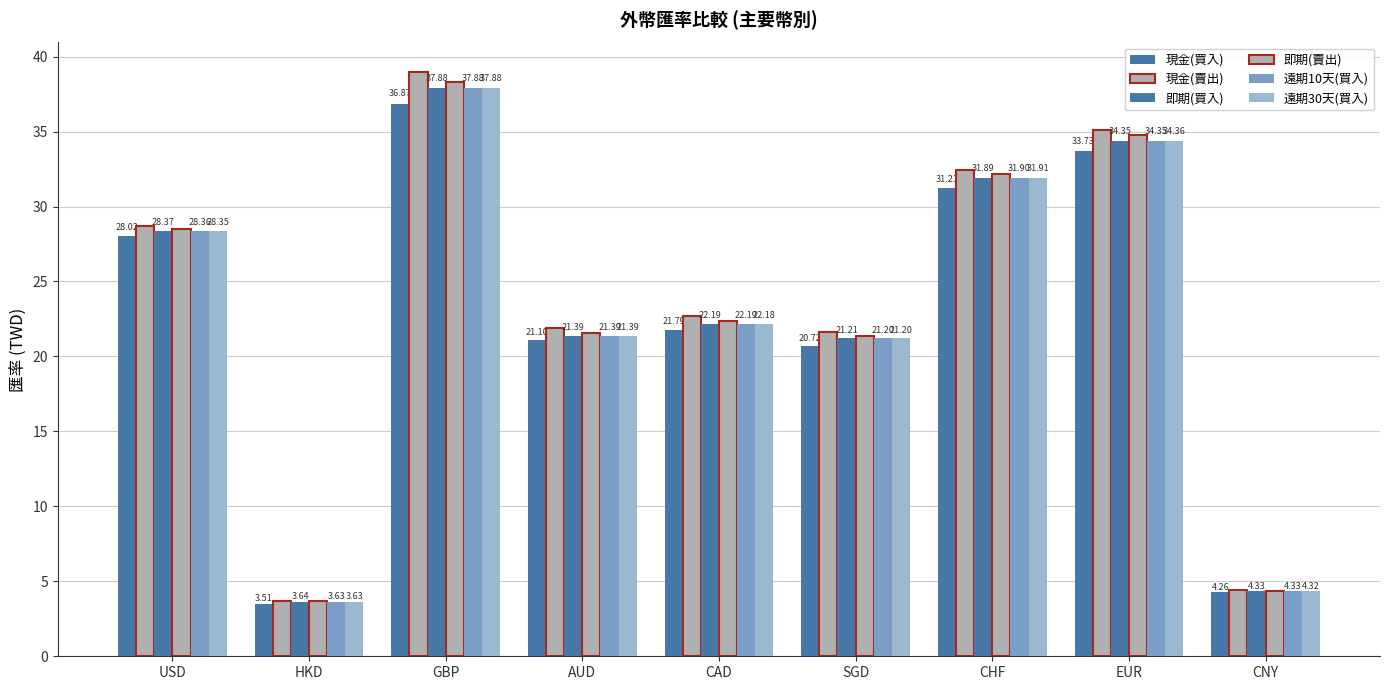

Are the bars horizontal?

No